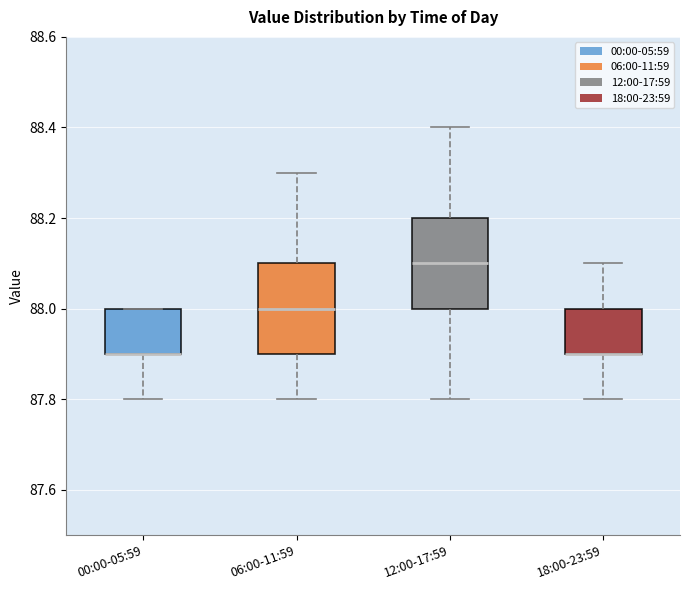

Reading left to right, transcribe this box plot: for each box, give where its median line is, the range the box spans, and where its two whiskers end, as read against the y-axis. The values are not printed on the chart, so give them approximately, as read against the axis.

00:00-05:59: median 87.9 (drawn on the box's lower edge), box 87.9 to 88.0, whiskers 87.8 to 88.0
06:00-11:59: median 88.0, box 87.9 to 88.1, whiskers 87.8 to 88.3
12:00-17:59: median 88.1, box 88.0 to 88.2, whiskers 87.8 to 88.4
18:00-23:59: median 87.9 (drawn on the box's lower edge), box 87.9 to 88.0, whiskers 87.8 to 88.1